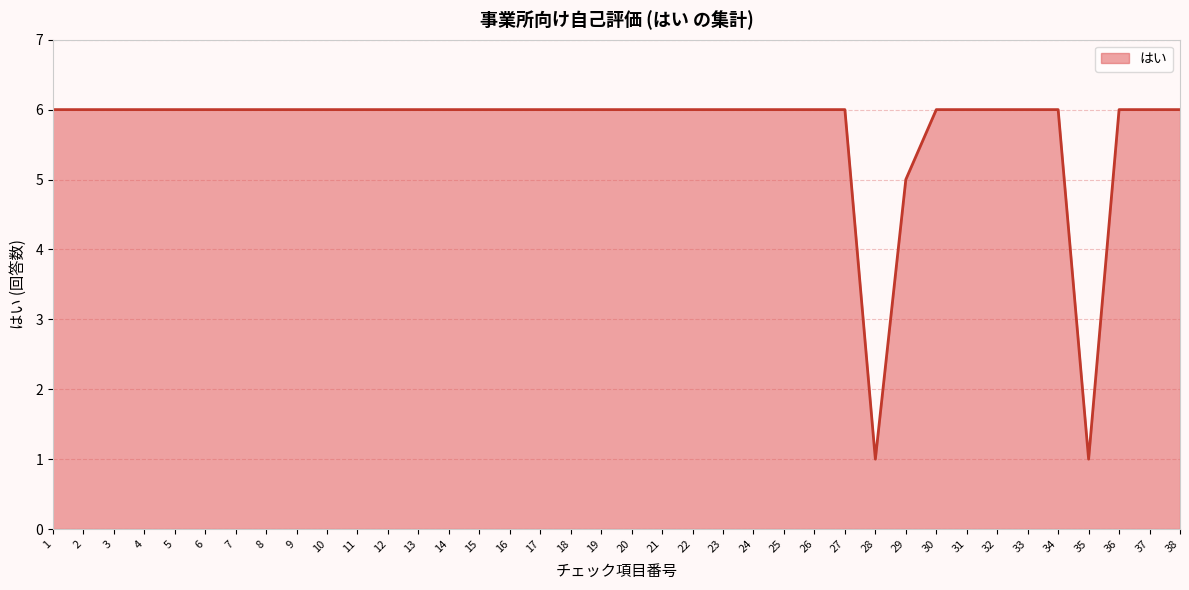

Reading left to right, transcribe all the data shown in this chart.

6	6	6	6	6	6	6	6	6	6	6	6	6	6	6	6	6	6	6	6	6	6	6	6	6	6	6	1	5	6	6	6	6	6	1	6	6	6